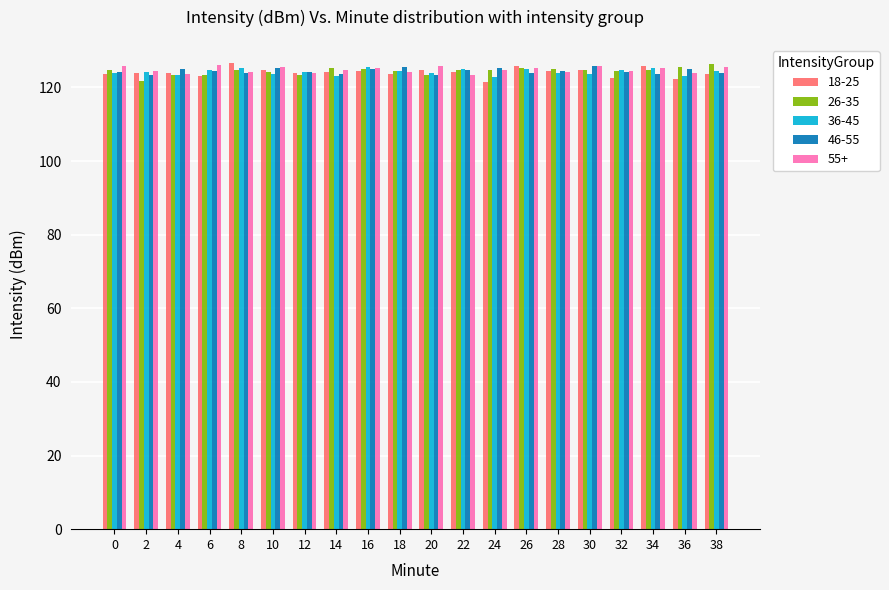

What value does the 55+ series have at 38?

125.5